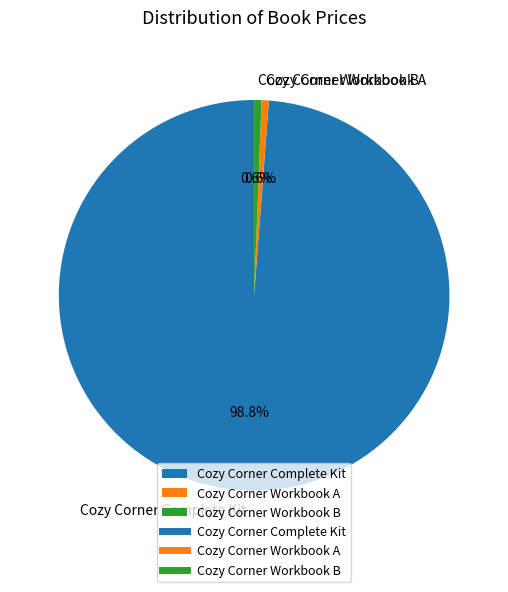

What percentage is the Cozy Corner Workbook A slice, to the nearest percent?

1%